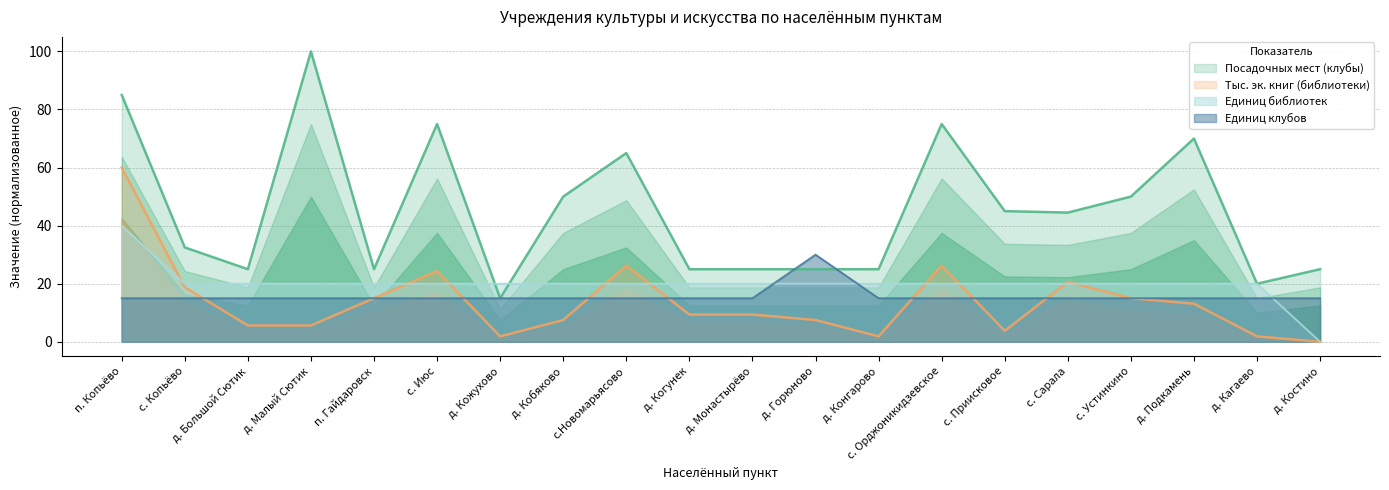

What is the total value across all series at д. Кагаево?

56.9